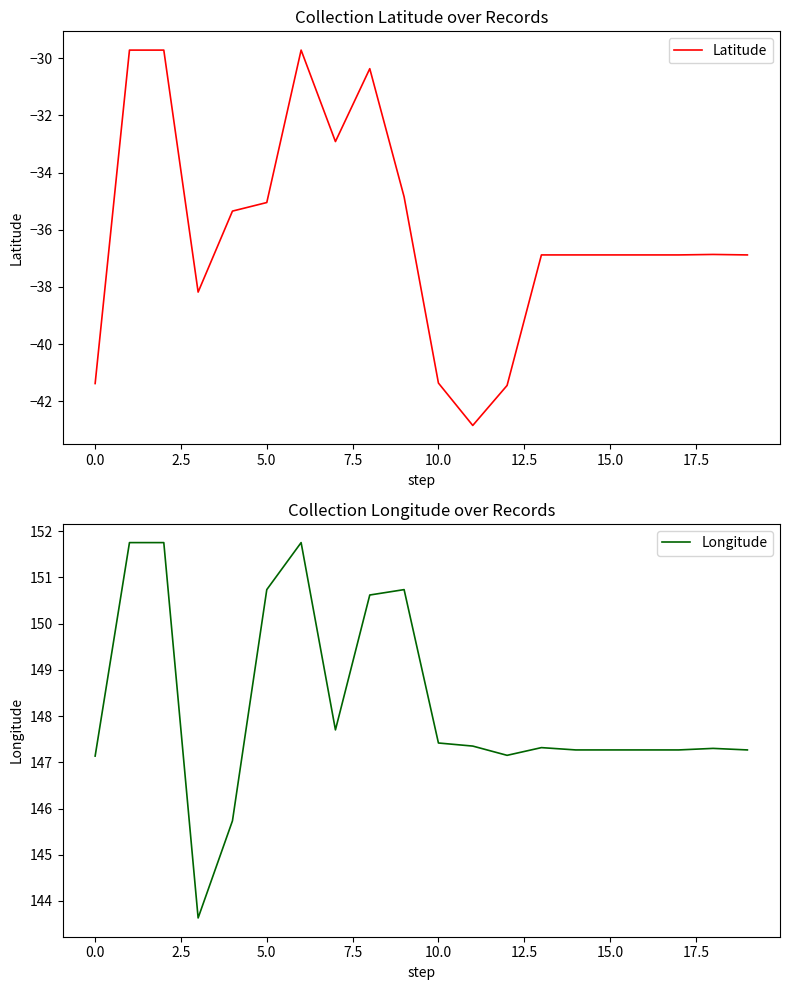

Is it true that Latitude equals -53.9 at 15.0?

False